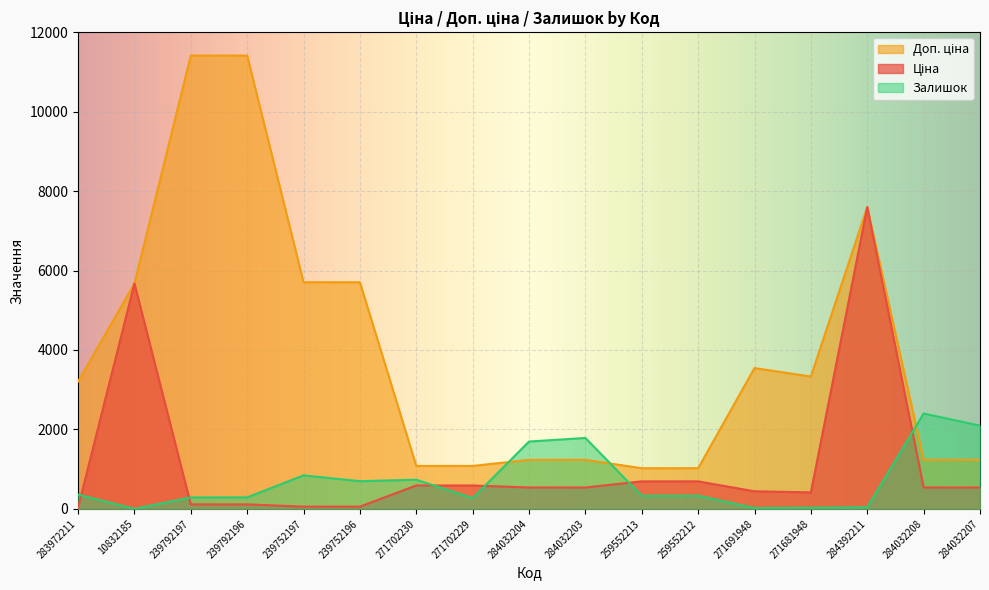

List the series in order of their peak value, highest first.

Доп. ціна, Ціна, Залишок